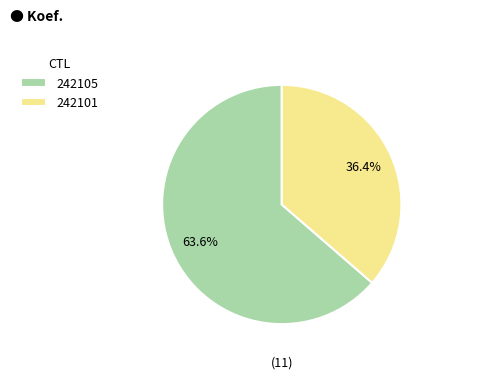

To the nearest percent, what is the difference between the largest and smallest slice percentages?

27%